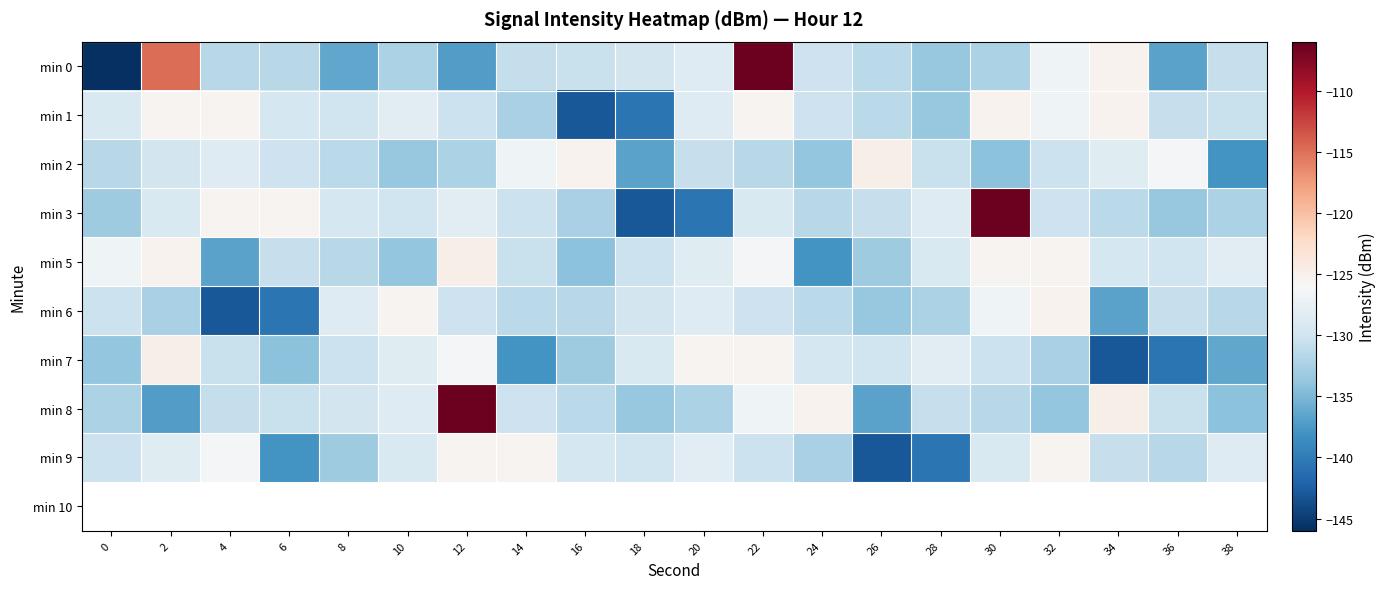

How many data points does each series have?

20